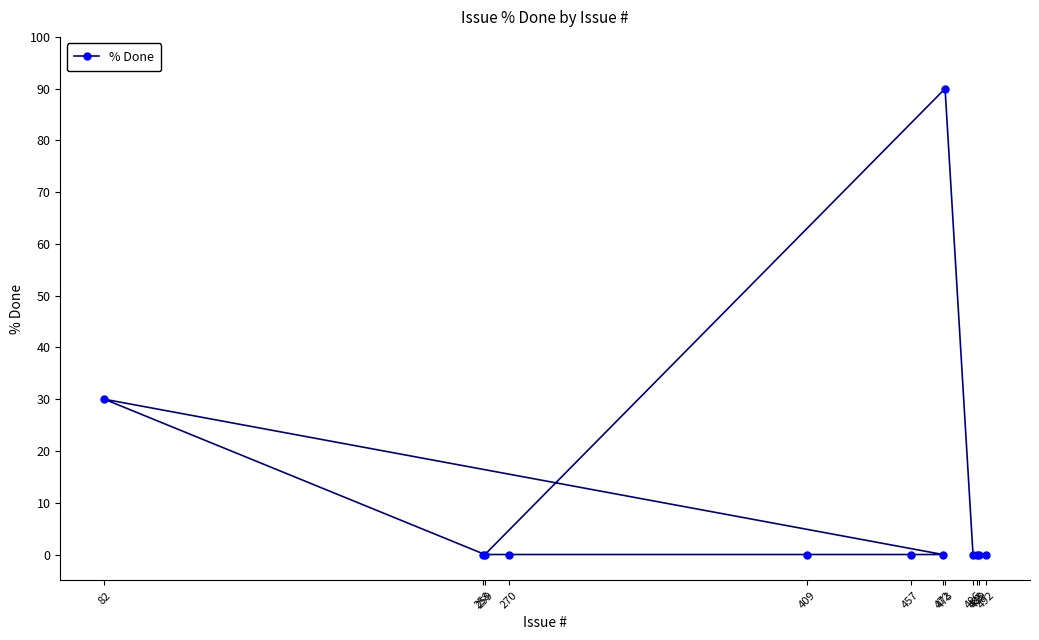

Is this an area chart (filled region under the line)?

No